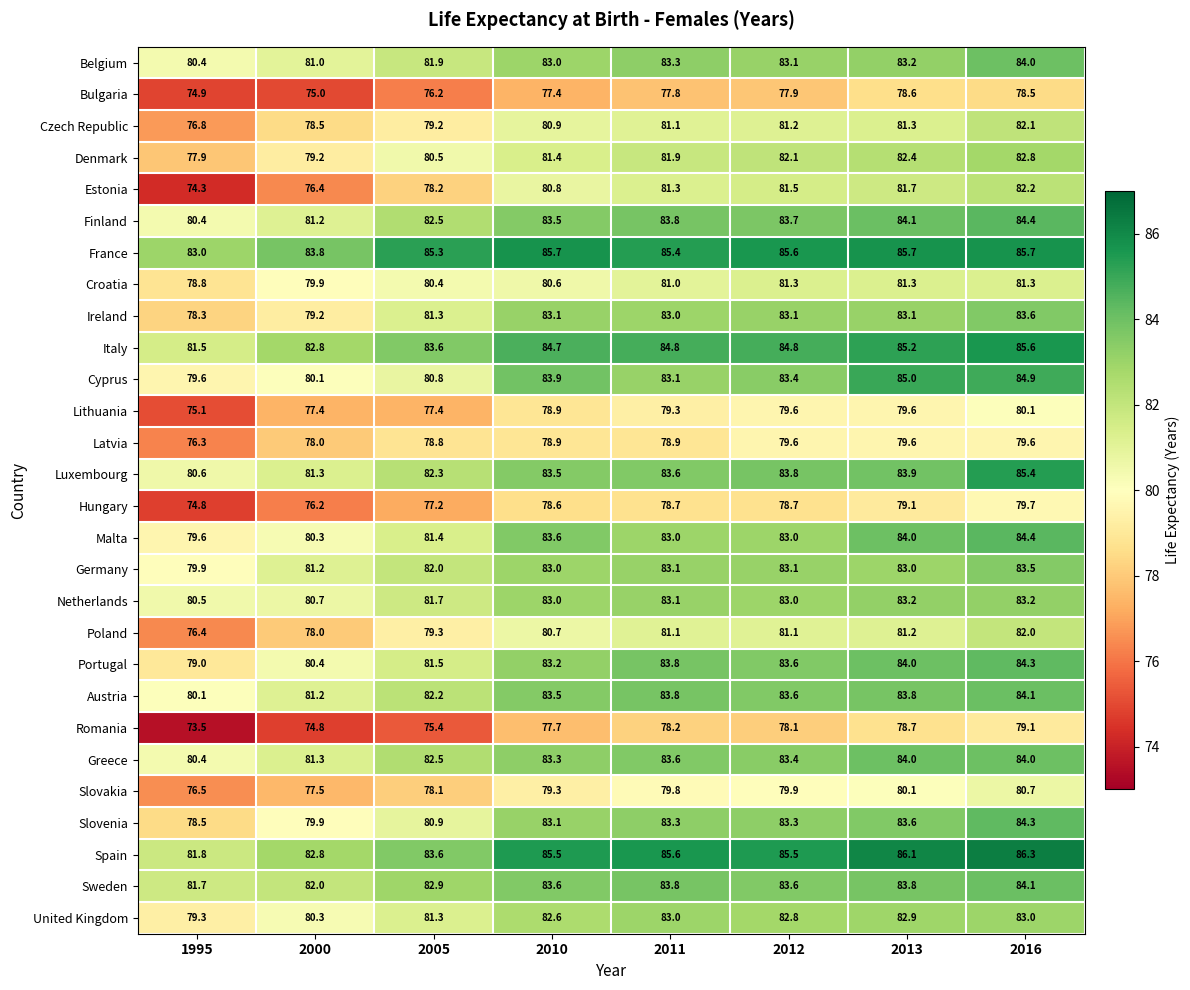

At which category is the sum across all series the highest?

2016